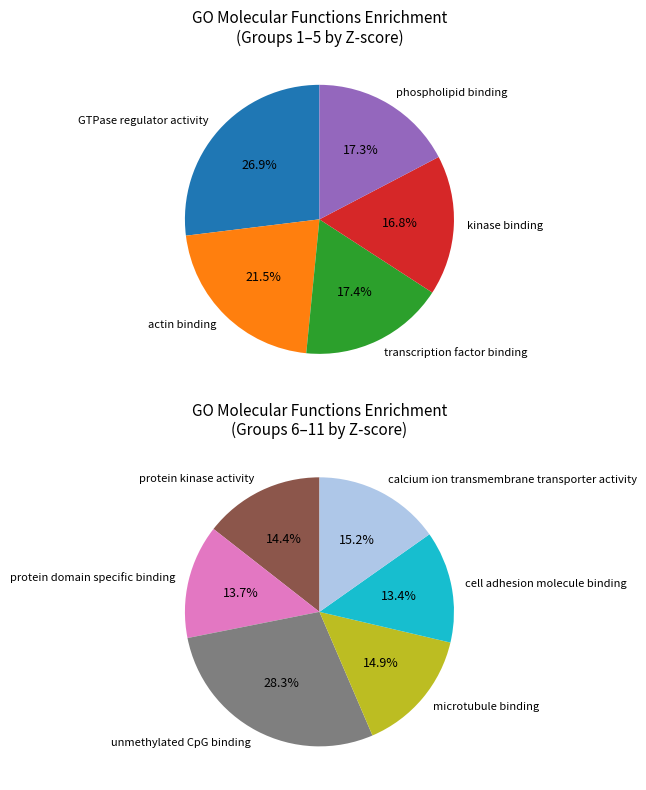

Combined, do protein kinase activity and calcium ion transmembrane transporter activity account for over 50%?

No